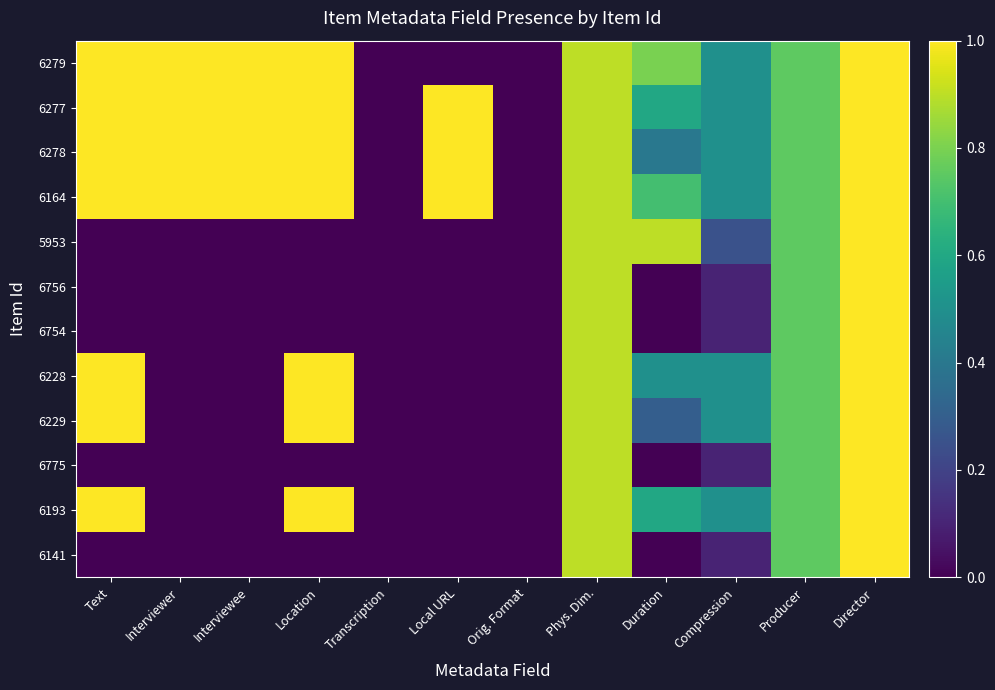

Reading left to right, what are all the values shown in this chart?

6279: Text=1.0	Interviewer=1.0	Interviewee=1.0	Location=1.0	Transcription=0.0	Local URL=0.0	Orig. Format=0.0	Phys. Dim.=0.9	Duration=0.8	Compression=0.5	Producer=0.8	Director=1.0
6277: Text=1.0	Interviewer=1.0	Interviewee=1.0	Location=1.0	Transcription=0.0	Local URL=1.0	Orig. Format=0.0	Phys. Dim.=0.9	Duration=0.6	Compression=0.5	Producer=0.8	Director=1.0
6278: Text=1.0	Interviewer=1.0	Interviewee=1.0	Location=1.0	Transcription=0.0	Local URL=1.0	Orig. Format=0.0	Phys. Dim.=0.9	Duration=0.4	Compression=0.5	Producer=0.8	Director=1.0
6164: Text=1.0	Interviewer=1.0	Interviewee=1.0	Location=1.0	Transcription=0.0	Local URL=1.0	Orig. Format=0.0	Phys. Dim.=0.9	Duration=0.7	Compression=0.5	Producer=0.8	Director=1.0
5953: Text=0.0	Interviewer=0.0	Interviewee=0.0	Location=0.0	Transcription=0.0	Local URL=0.0	Orig. Format=0.0	Phys. Dim.=0.9	Duration=0.9	Compression=0.2	Producer=0.8	Director=1.0
6756: Text=0.0	Interviewer=0.0	Interviewee=0.0	Location=0.0	Transcription=0.0	Local URL=0.0	Orig. Format=0.0	Phys. Dim.=0.9	Duration=0.0	Compression=0.1	Producer=0.8	Director=1.0
6754: Text=0.0	Interviewer=0.0	Interviewee=0.0	Location=0.0	Transcription=0.0	Local URL=0.0	Orig. Format=0.0	Phys. Dim.=0.9	Duration=0.0	Compression=0.1	Producer=0.8	Director=1.0
6228: Text=1.0	Interviewer=0.0	Interviewee=0.0	Location=1.0	Transcription=0.0	Local URL=0.0	Orig. Format=0.0	Phys. Dim.=0.9	Duration=0.5	Compression=0.5	Producer=0.8	Director=1.0
6229: Text=1.0	Interviewer=0.0	Interviewee=0.0	Location=1.0	Transcription=0.0	Local URL=0.0	Orig. Format=0.0	Phys. Dim.=0.9	Duration=0.3	Compression=0.5	Producer=0.8	Director=1.0
6775: Text=0.0	Interviewer=0.0	Interviewee=0.0	Location=0.0	Transcription=0.0	Local URL=0.0	Orig. Format=0.0	Phys. Dim.=0.9	Duration=0.0	Compression=0.1	Producer=0.8	Director=1.0
6193: Text=1.0	Interviewer=0.0	Interviewee=0.0	Location=1.0	Transcription=0.0	Local URL=0.0	Orig. Format=0.0	Phys. Dim.=0.9	Duration=0.6	Compression=0.5	Producer=0.8	Director=1.0
6141: Text=0.0	Interviewer=0.0	Interviewee=0.0	Location=0.0	Transcription=0.0	Local URL=0.0	Orig. Format=0.0	Phys. Dim.=0.9	Duration=0.0	Compression=0.1	Producer=0.8	Director=1.0